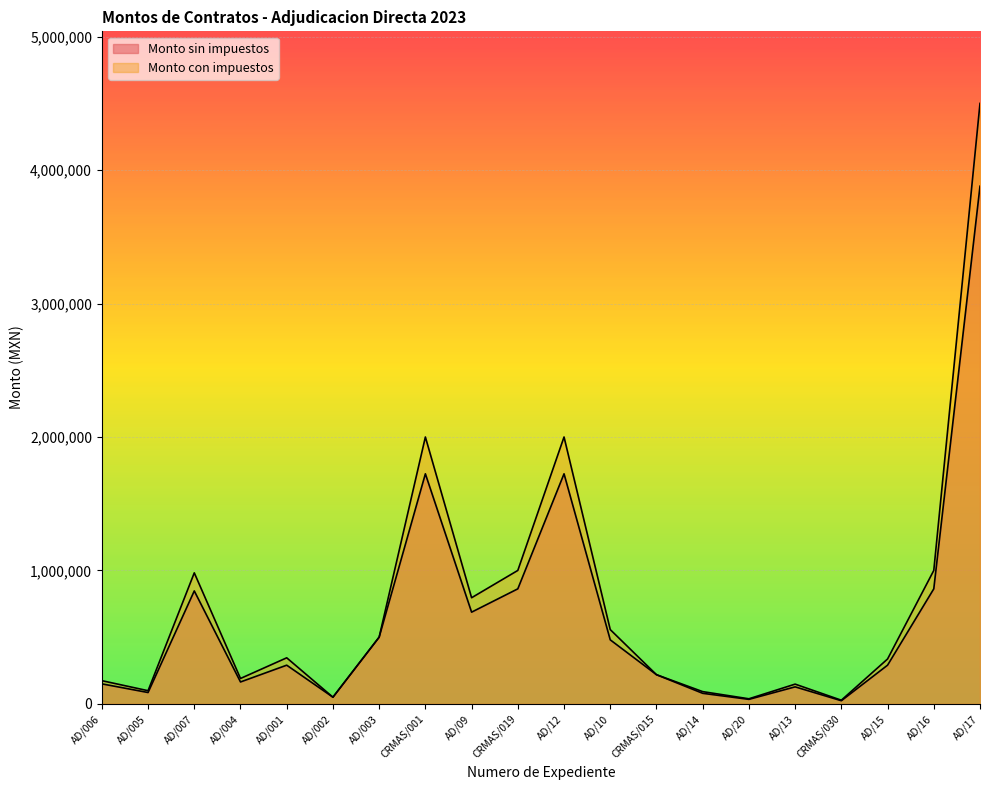

List the series in order of their overall mean, highest first.

Monto con impuestos, Monto sin impuestos